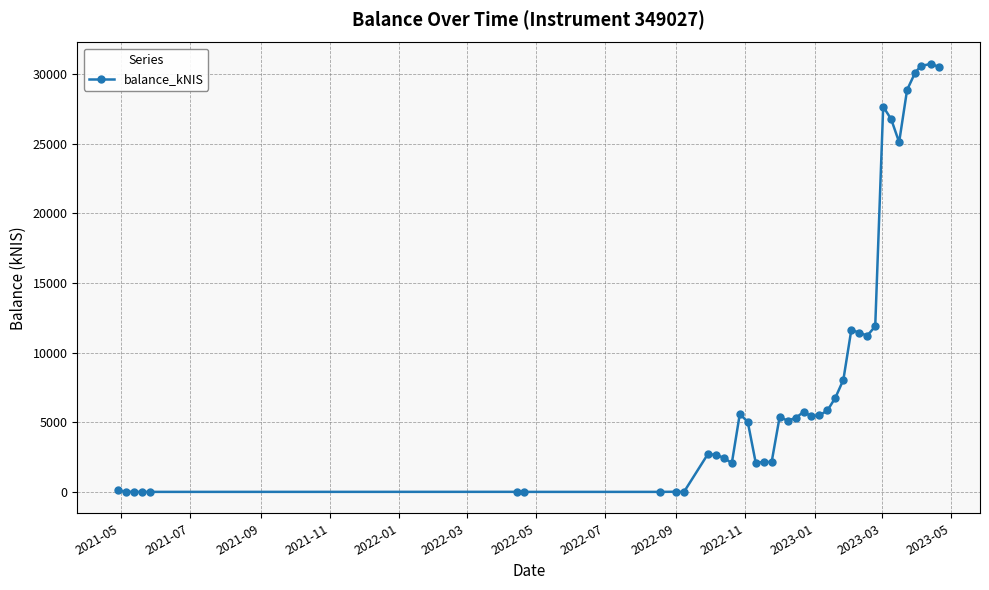

What is the value of the 37th point from the left?

30089.3